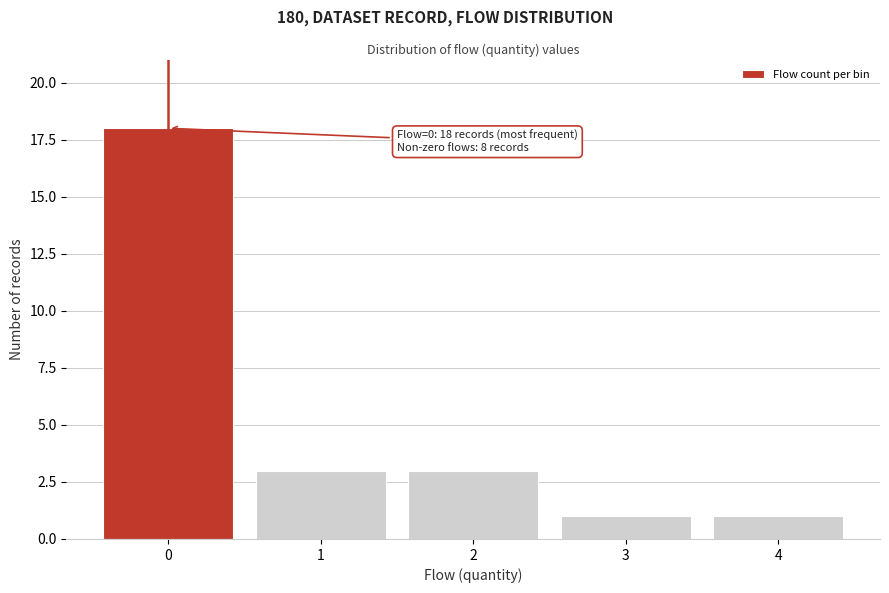

Reading left to right, list all the values displayed in this chart.

18	3	3	1	1